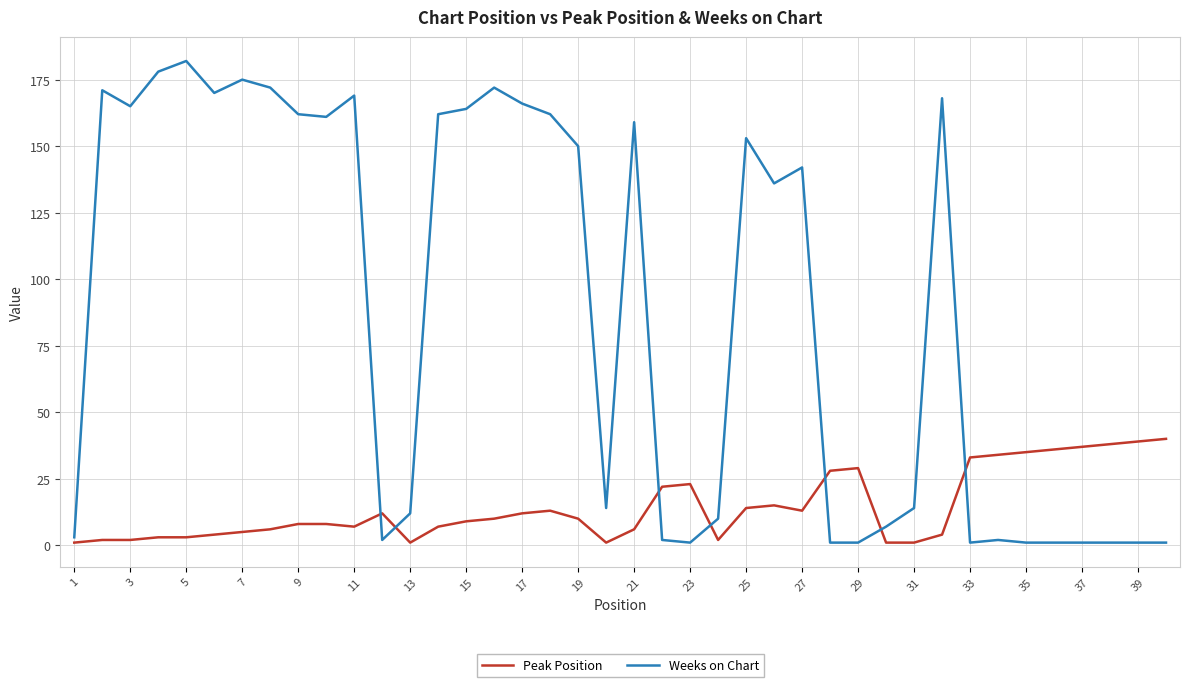

How many lines are shown in the chart?

2